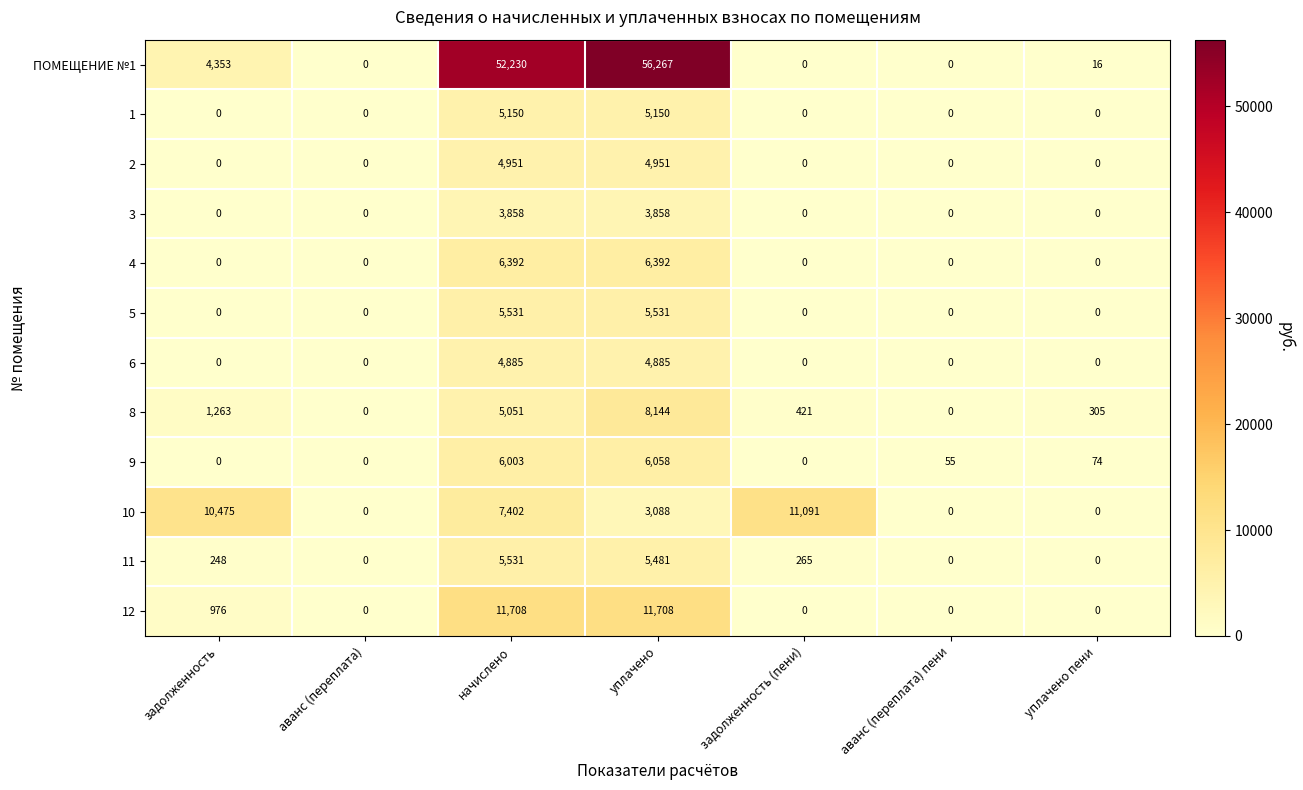

The value of 4 at аванс (переплата) is 0. True or false?

True